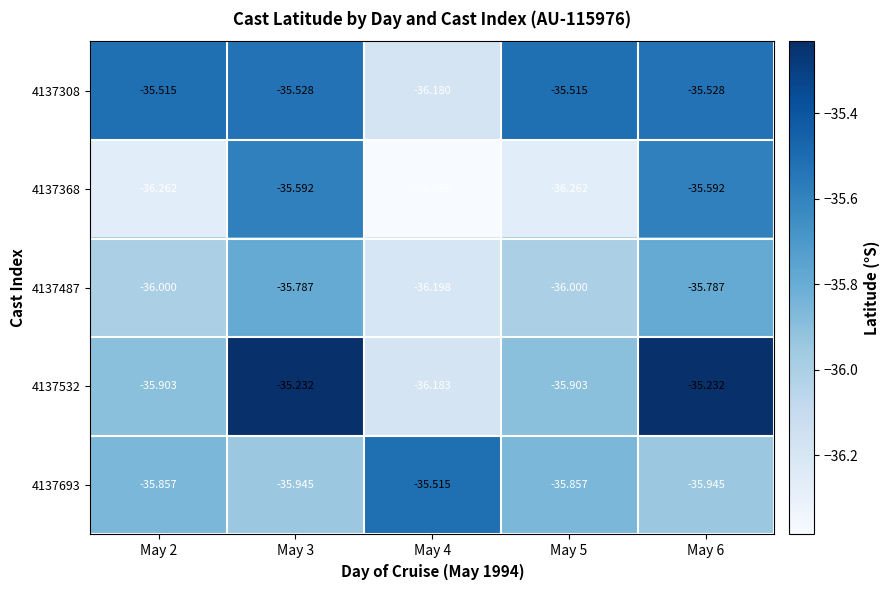

Which series has the largest total across all categories?

4137308